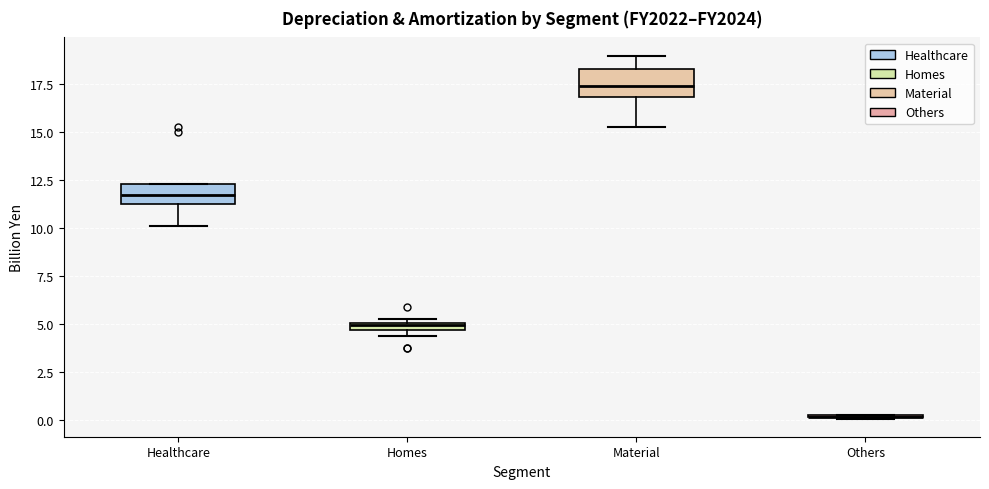

Where does the lower whisker of the box for Healthcare end on the y-axis? The values are not printed on the chart, so give them approximately, as read against the axis.

10.0